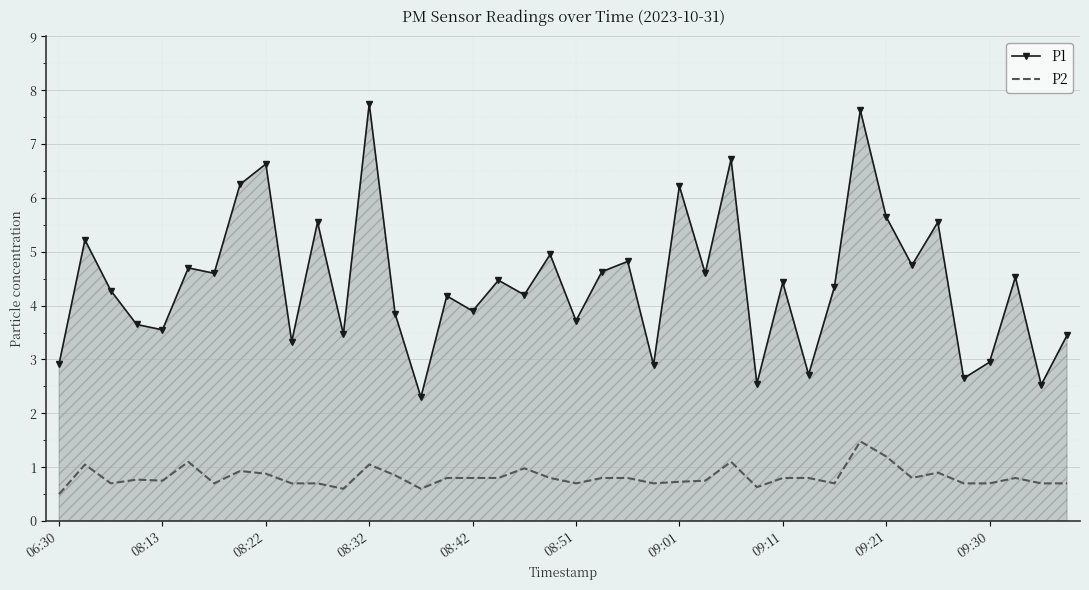

Rank the series by their average value, from highest to lowest.

P1, P2